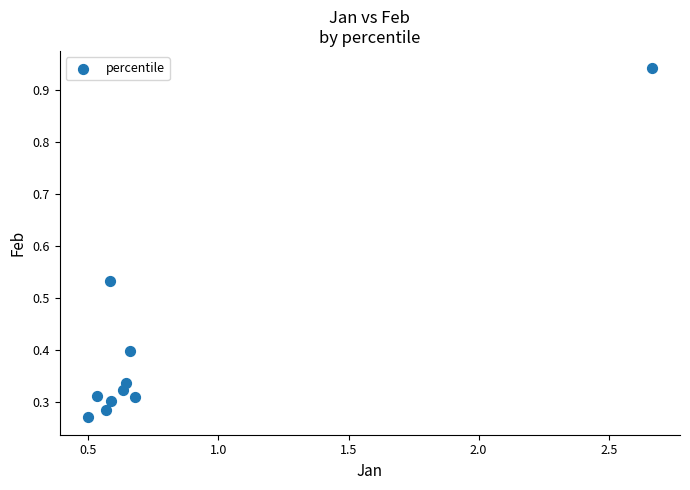

What is the average X value?

0.8